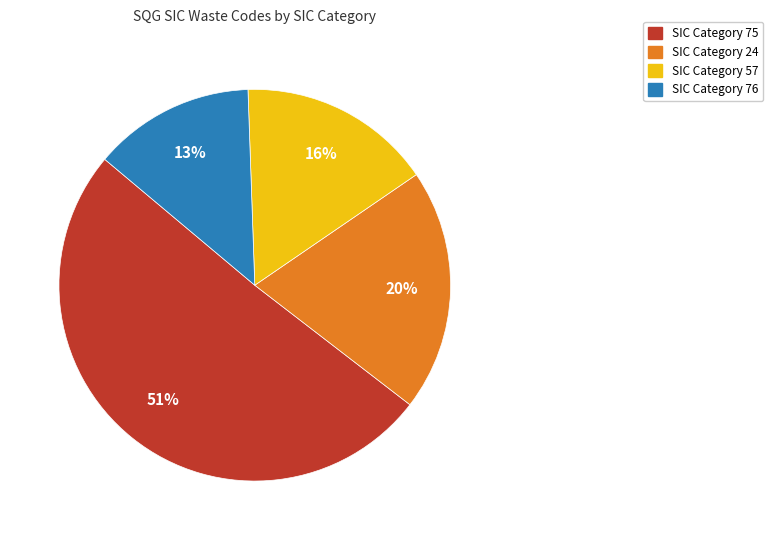

Which slice is the largest?

SIC Category 75